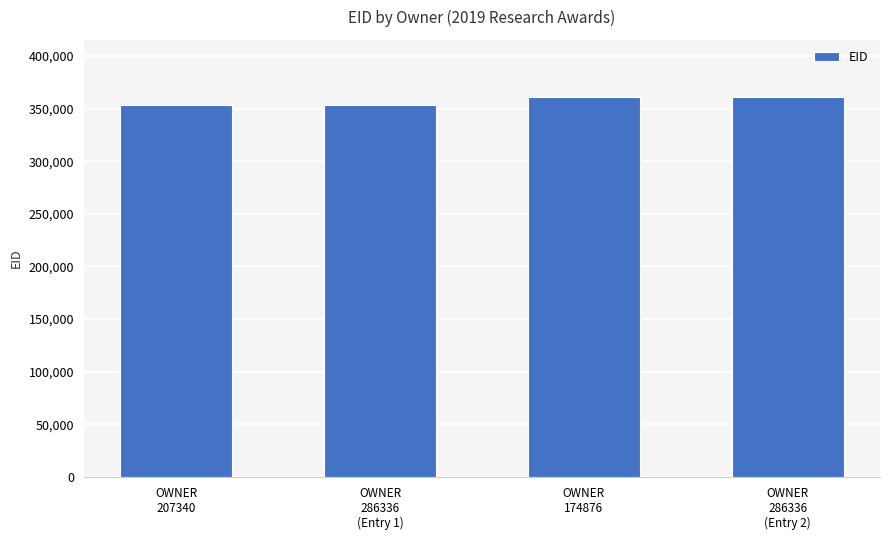

What is the ratio of the value at OWNER
174876 to the value at OWNER
207340?

1.0